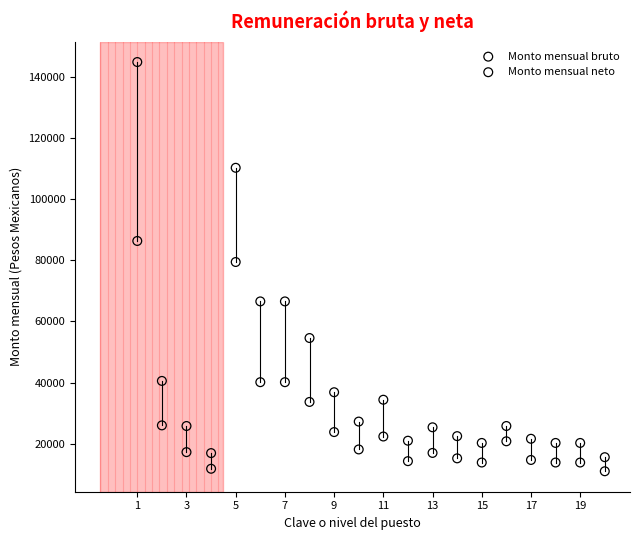

What are all the series names shown in the legend?

Monto mensual bruto, Monto mensual neto